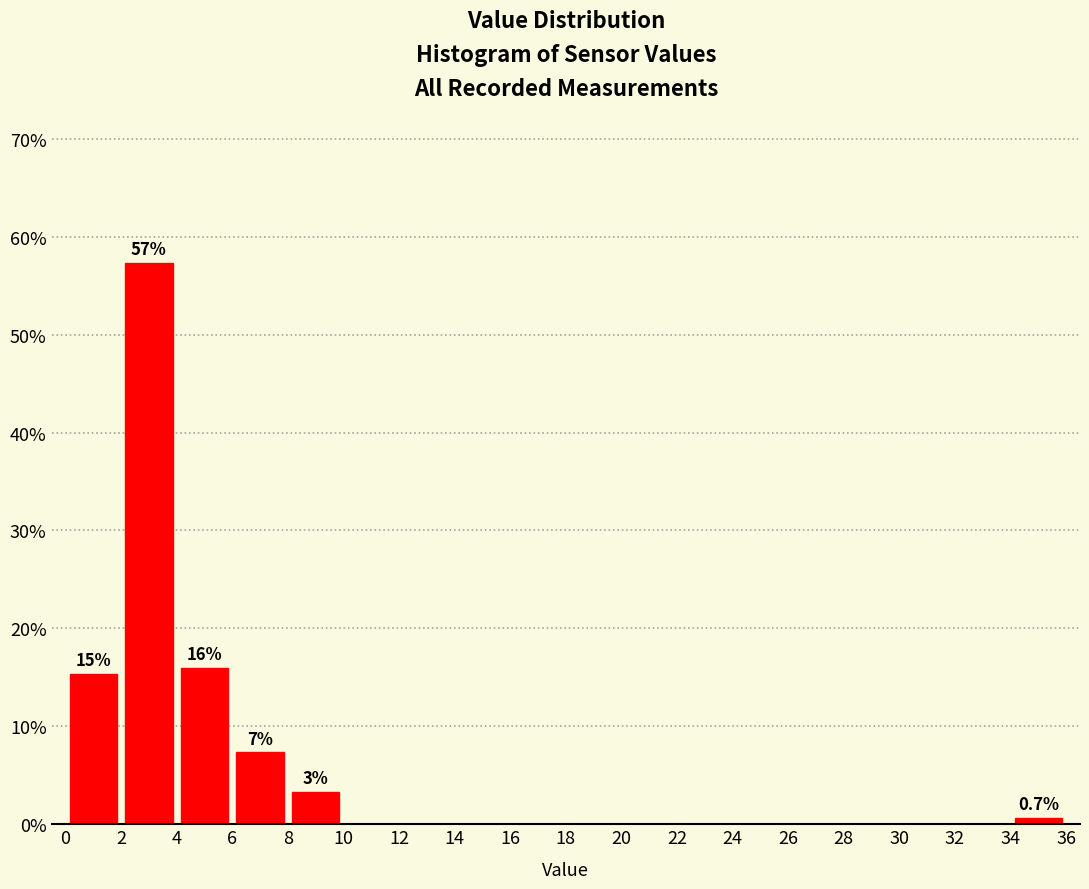

Over which range of the x-axis is the bar tallest?

2 to 4